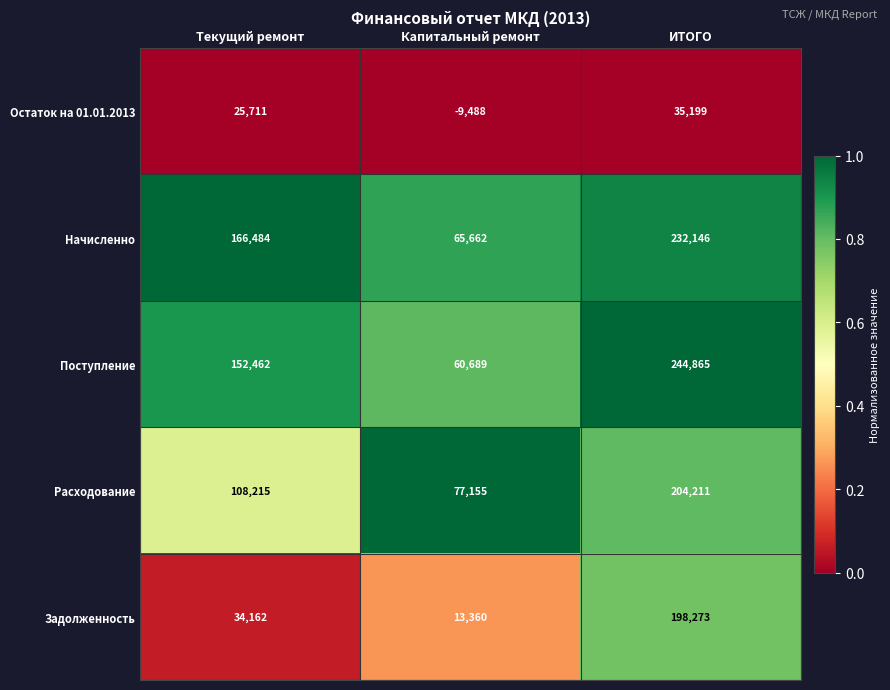

The value of Начисленно at ИТОГО is 232146. True or false?

True